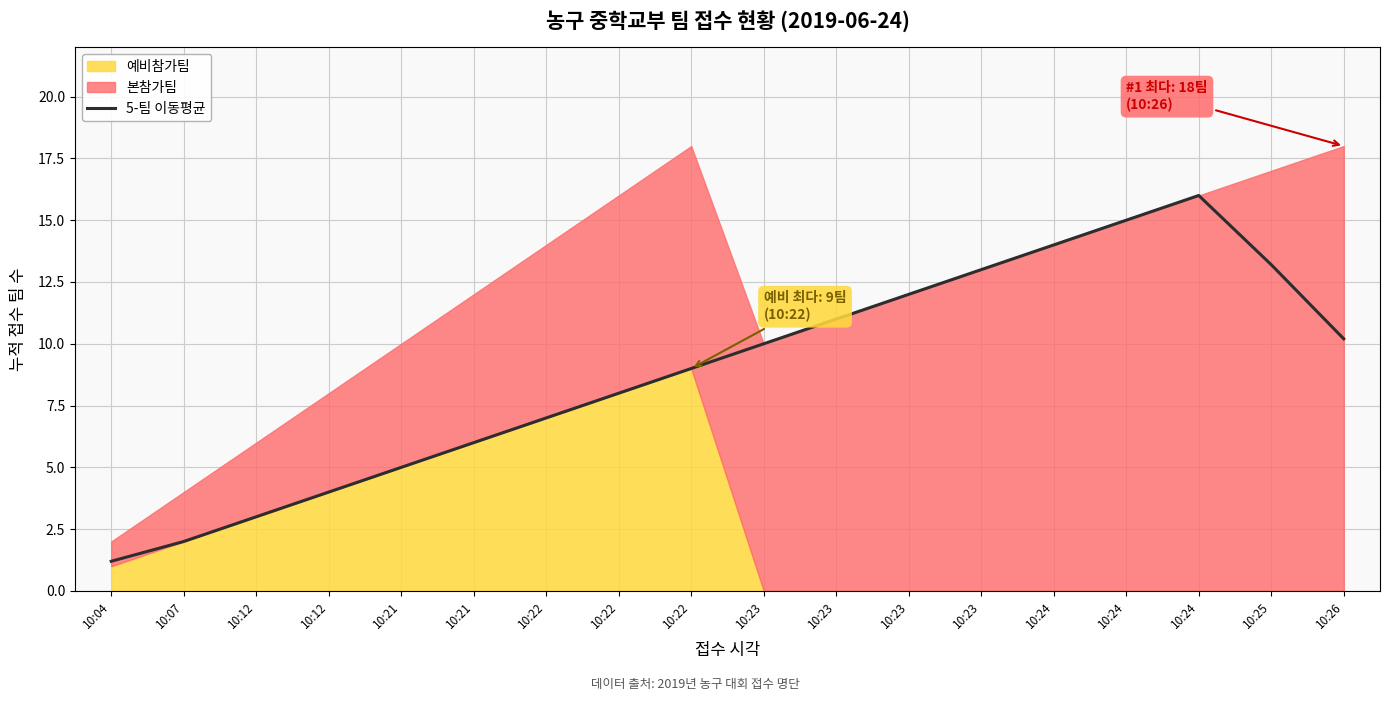

Approximately how many times larger is the value at 10:25 compared to 10:12?

3.3